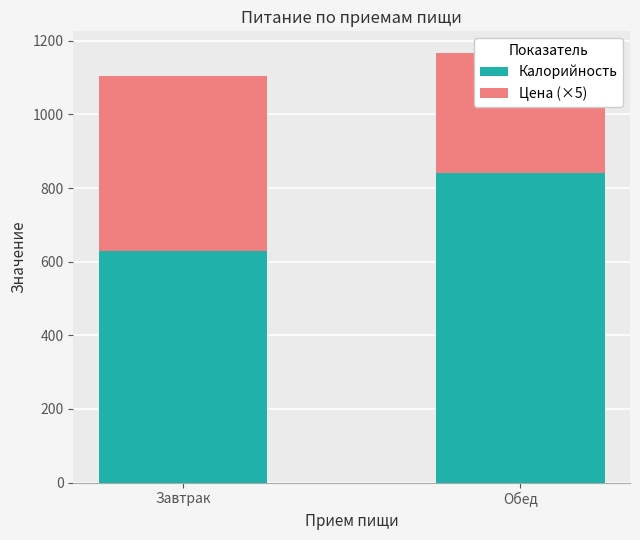

Reading left to right, extract all data points from this chart.

Калорийность: 628.3	842.1
Цена (×5): 475.0	325.0